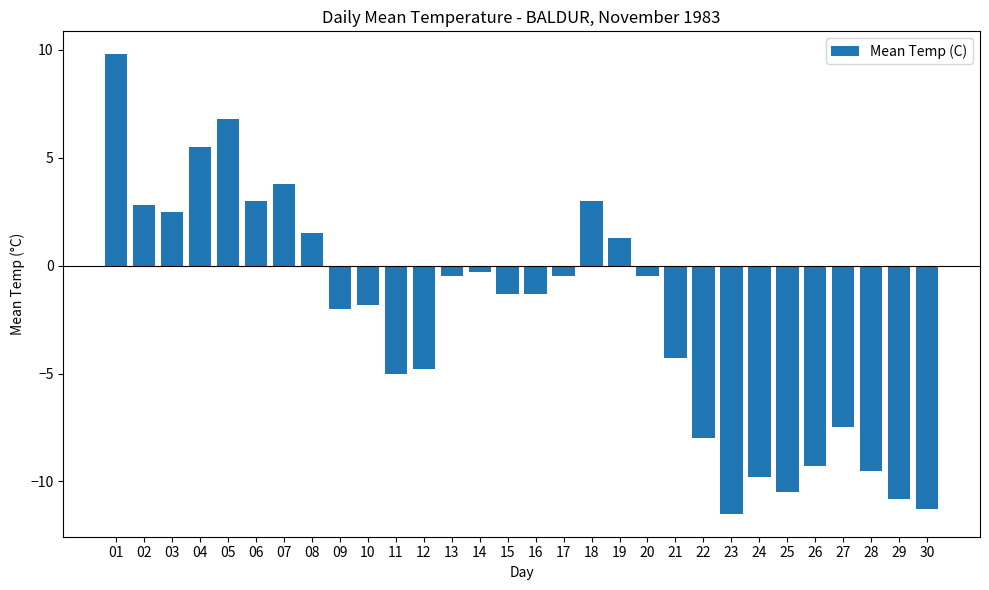

Are the bars horizontal?

No